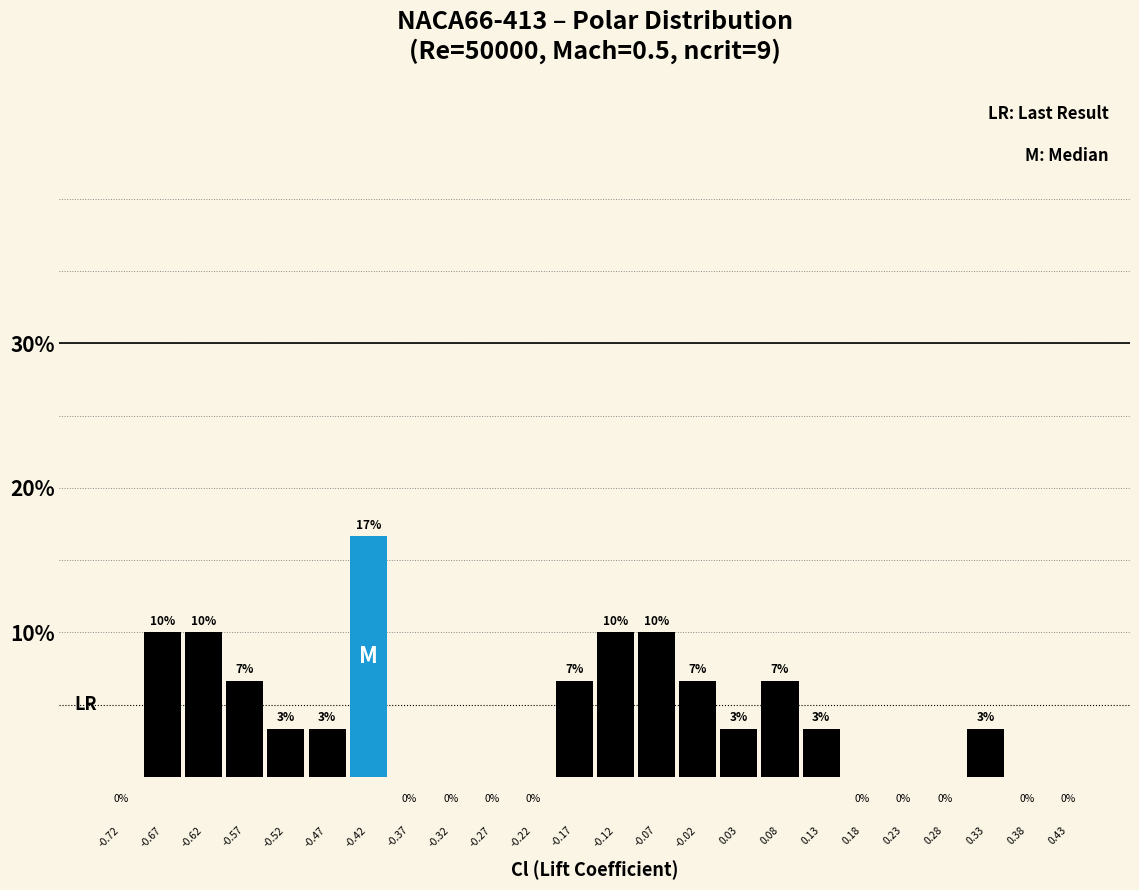

Which range on the x-axis has the tallest bar?

-0.45 to -0.40